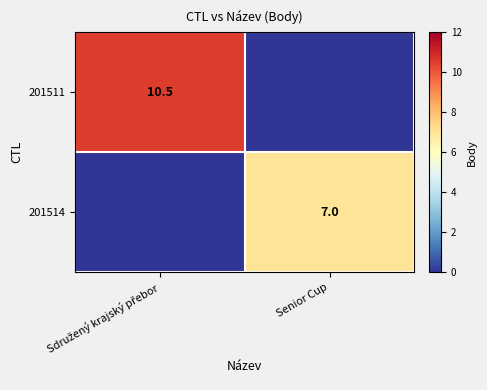

The 201514 series shows 7.0 at Senior Cup. True or false?

True